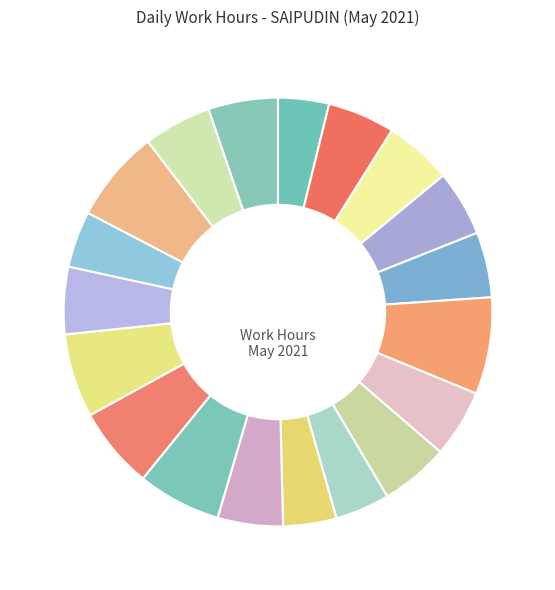

How many segments does this pie chart have?

19